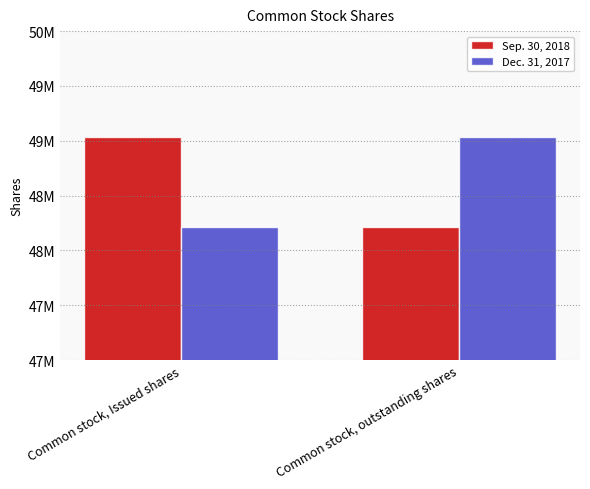

Are the bars horizontal?

No